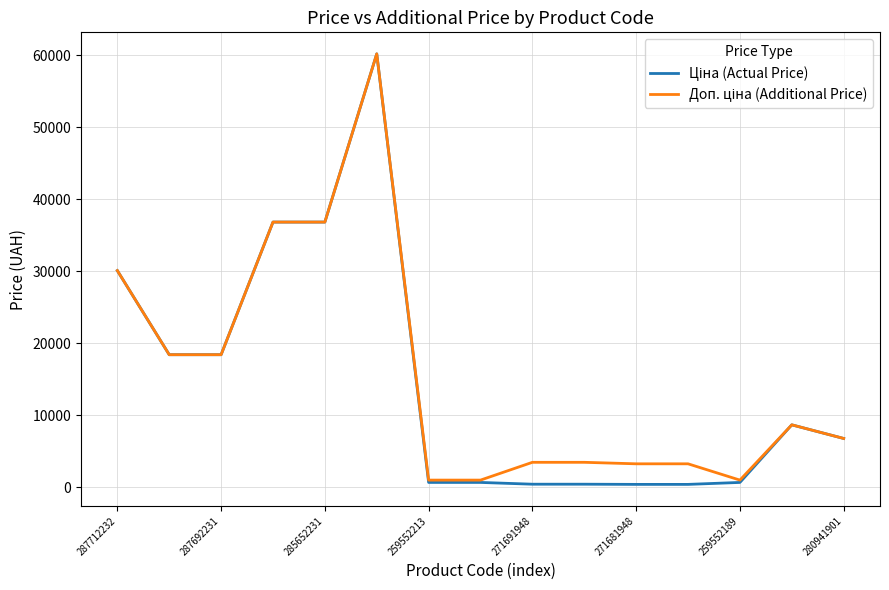

Is this an area chart (filled region under the line)?

No